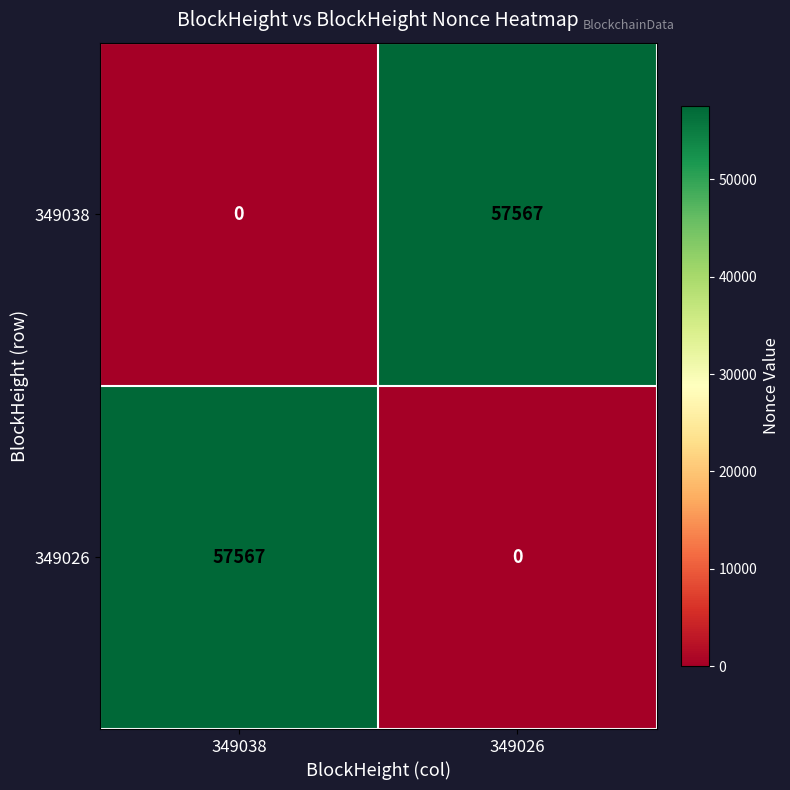

At how many categories does at least one series exceed 28809?

2